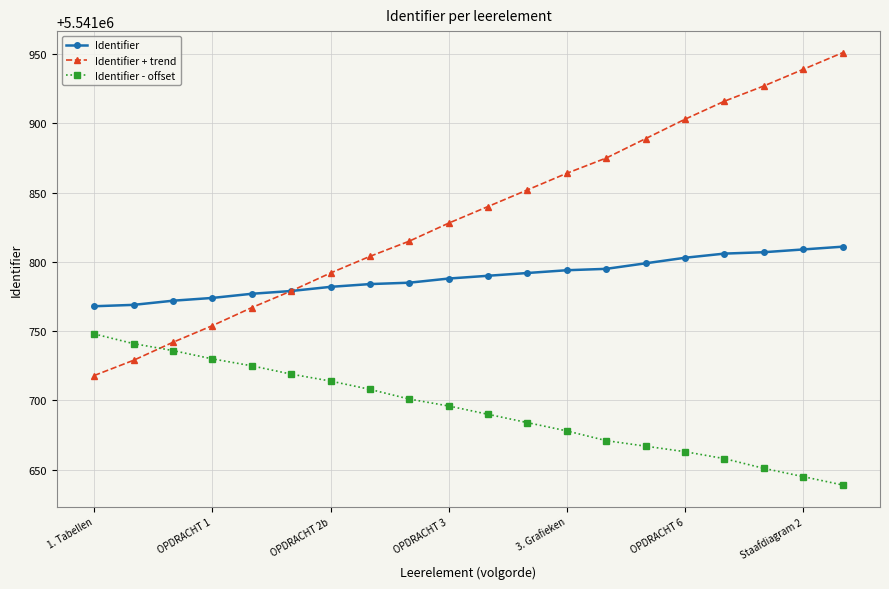

List the series in order of their overall mean, lowest first.

Identifier - offset, Identifier, Identifier + trend